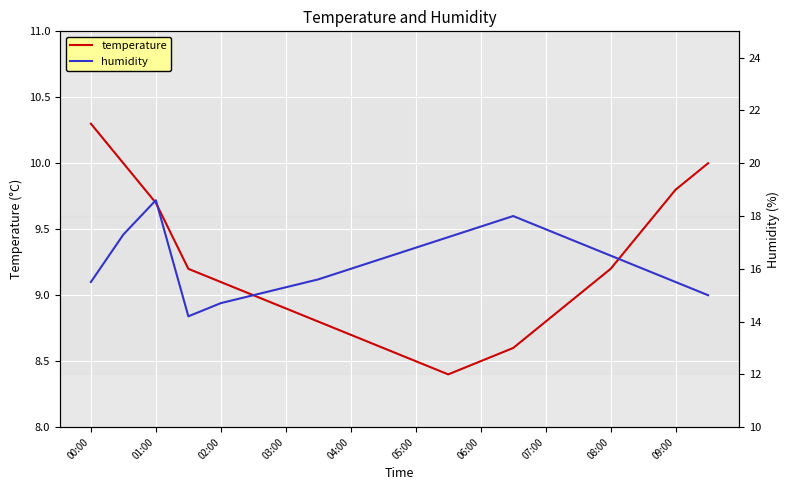

What are all the series names shown in the legend?

temperature, humidity